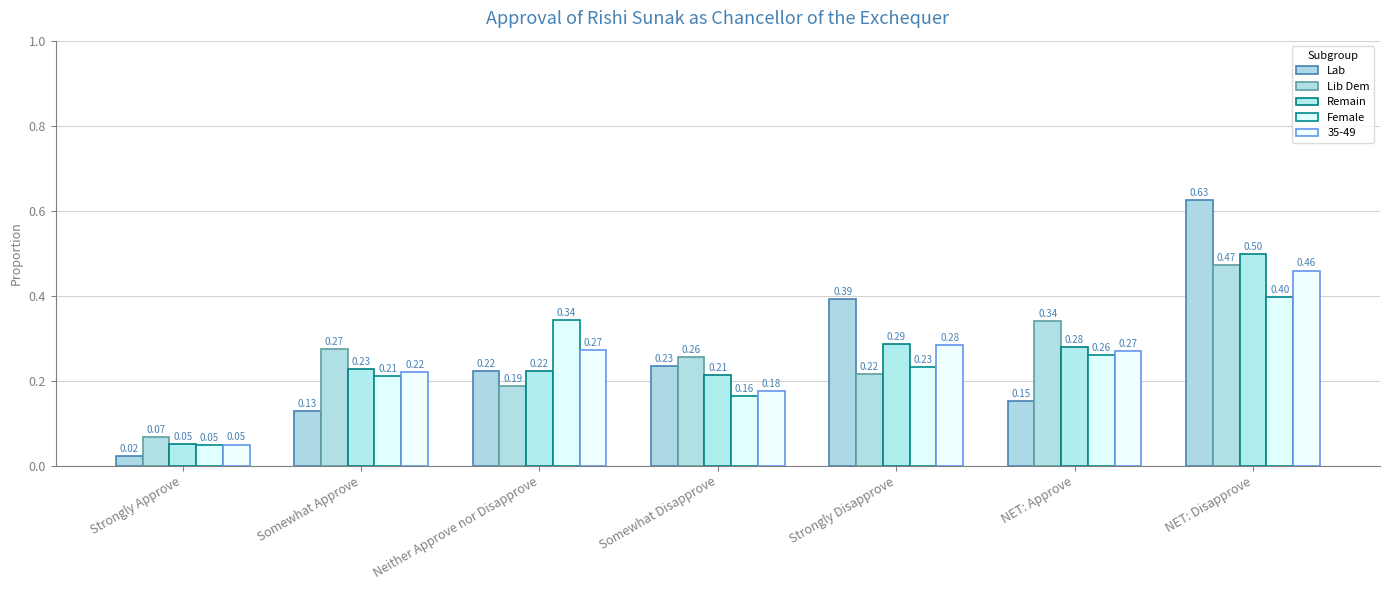

What is the sum of the Remain values at Strongly Disapprove and Somewhat Disapprove?

0.5